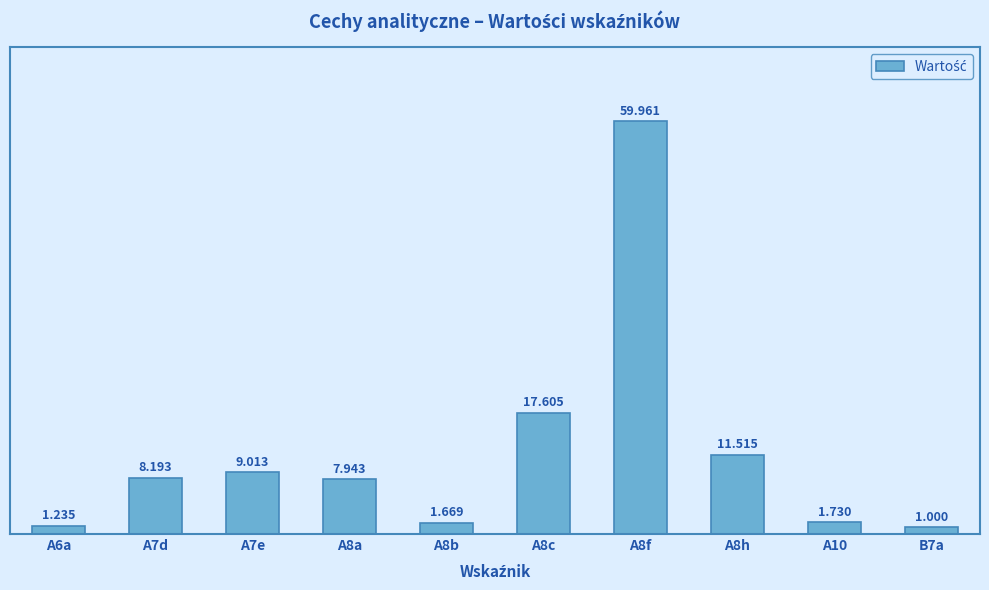

Reading right to left, extract all data points from this chart.

B7a=1.0	A10=1.7	A8h=11.5	A8f=60.0	A8c=17.6	A8b=1.7	A8a=7.9	A7e=9.0	A7d=8.2	A6a=1.2